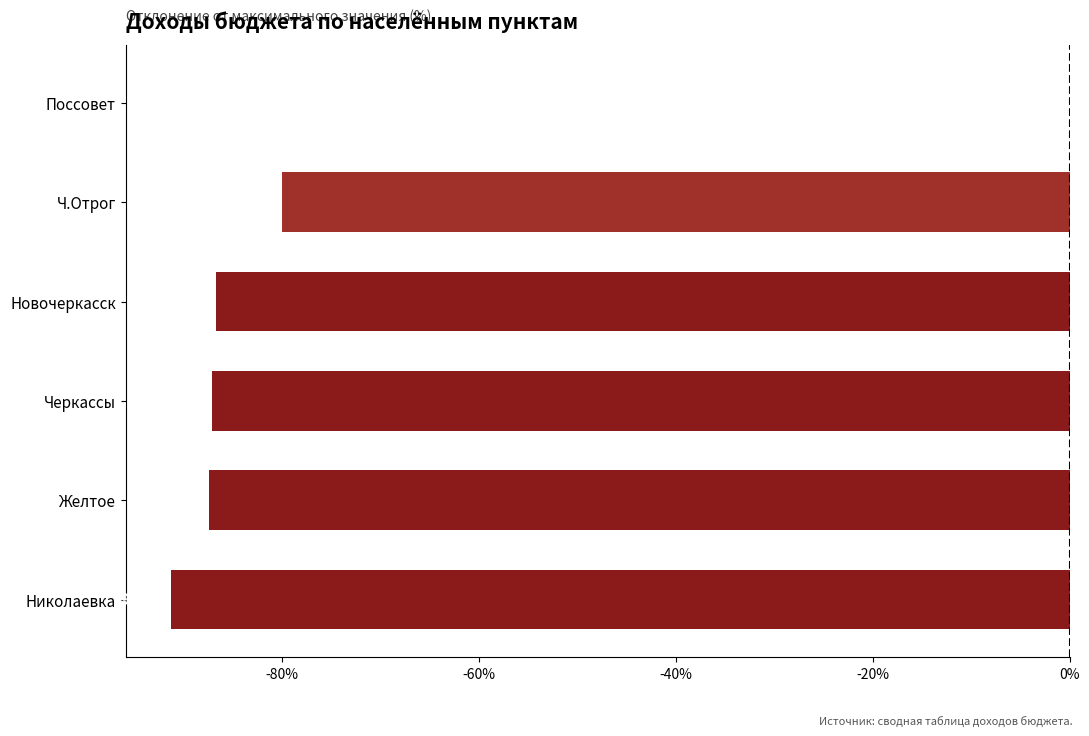

At which category does the chart reach its peak across all series?

Поссовет